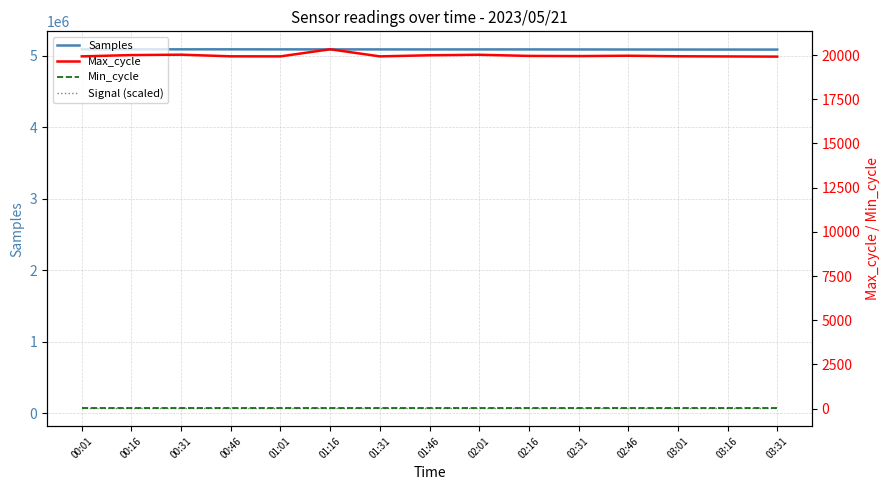

True or false: Signal (scaled) and Max_cycle cross at least once.

False